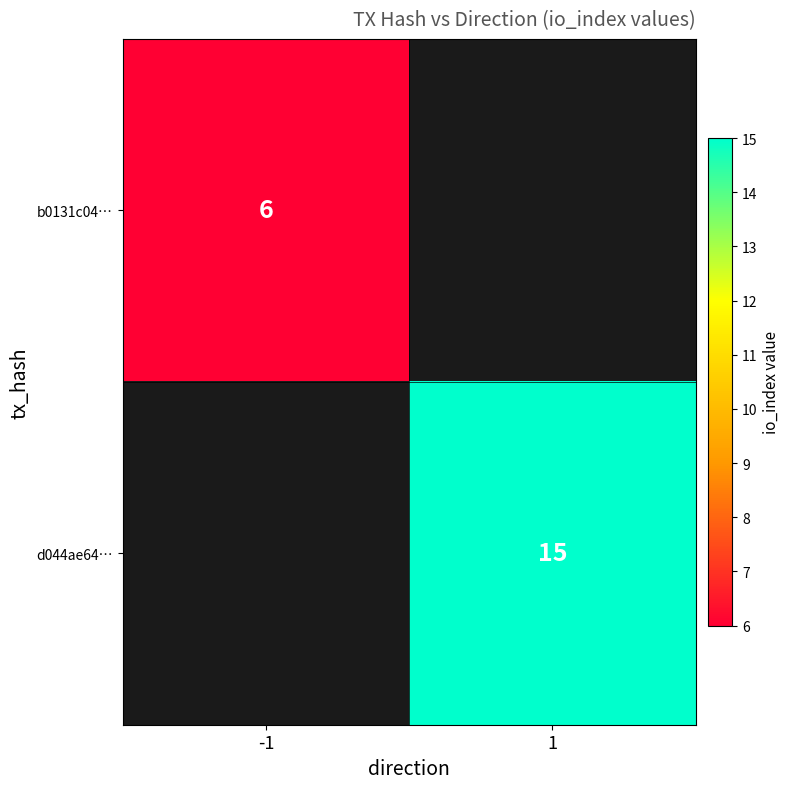

Is the value of d044ae64… at 1 greater than the value of b0131c04… at -1?

Yes